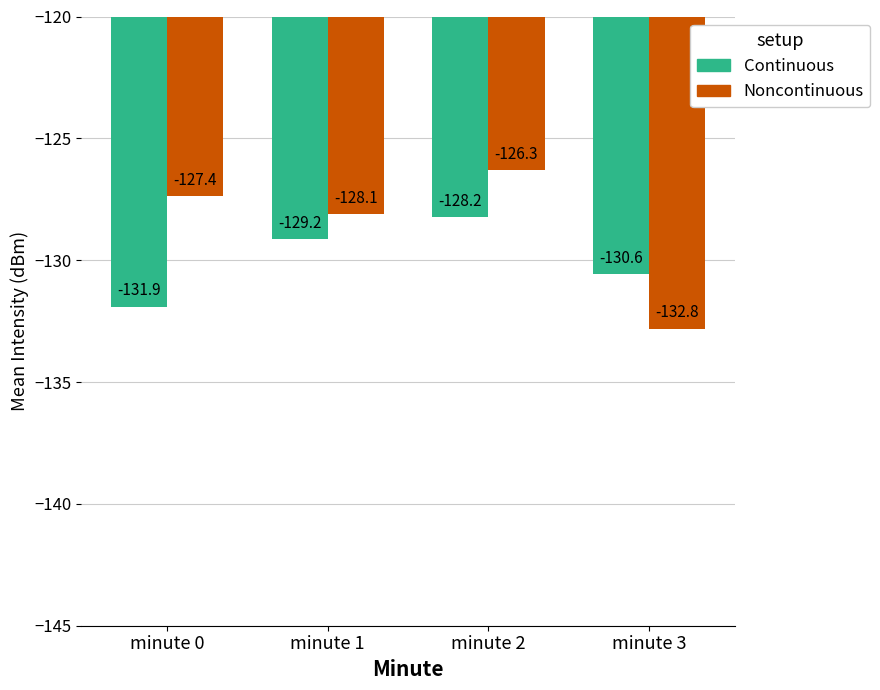

The Continuous series shows -193.3 at minute 0. True or false?

False